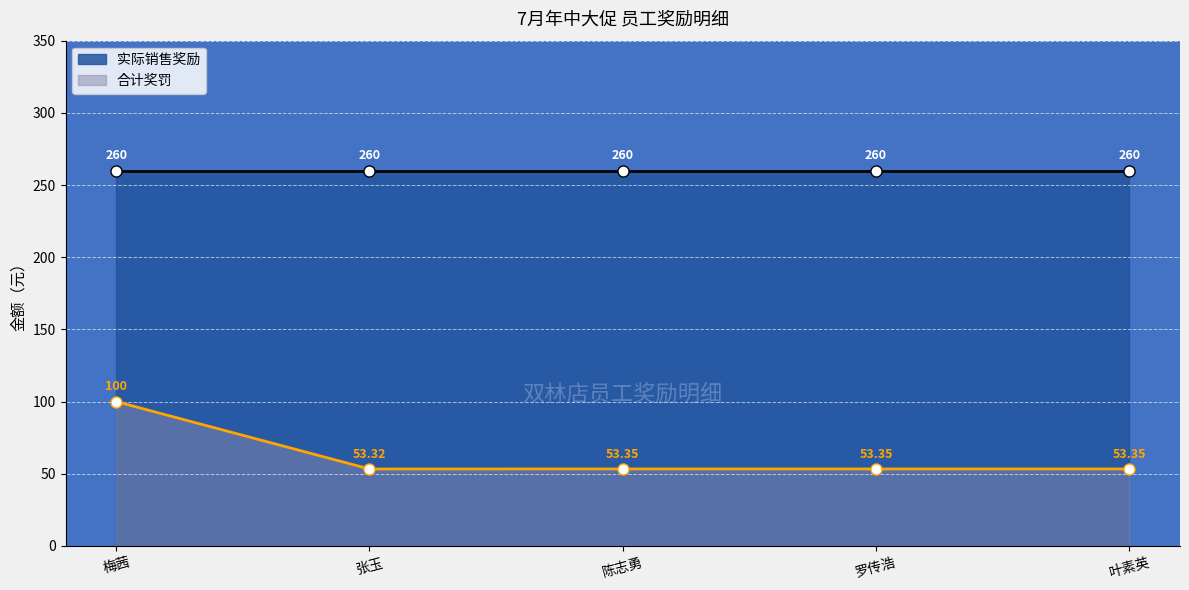

What position from the right is 叶素英?

1